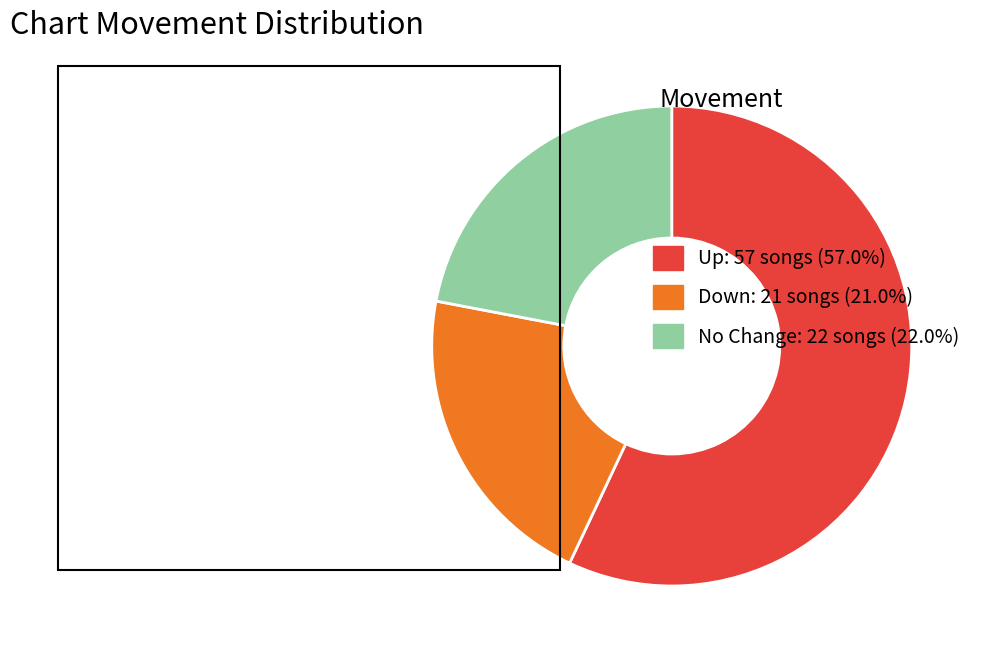

Is the sum of Down: 21 songs (21.0%) and No Change: 22 songs (22.0%) greater than half?

No